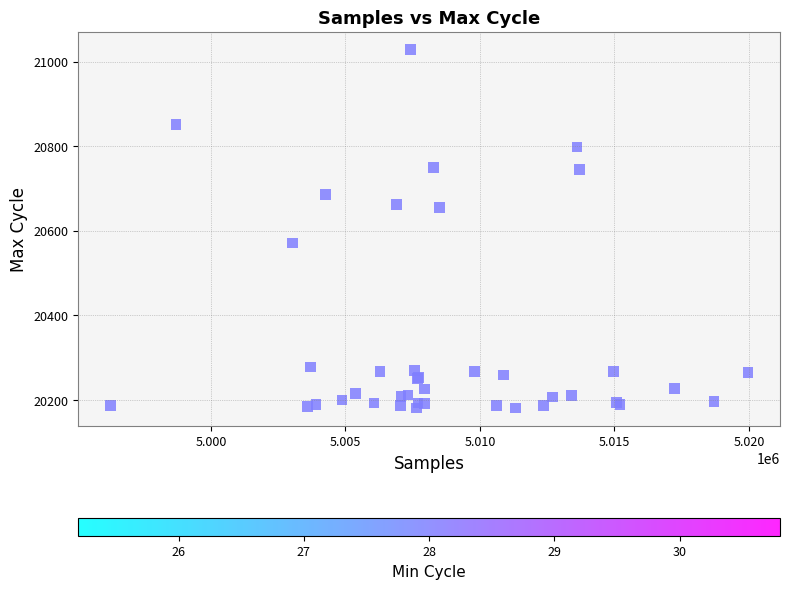

What Y value in the scatter plot is closest to 20604?

20571